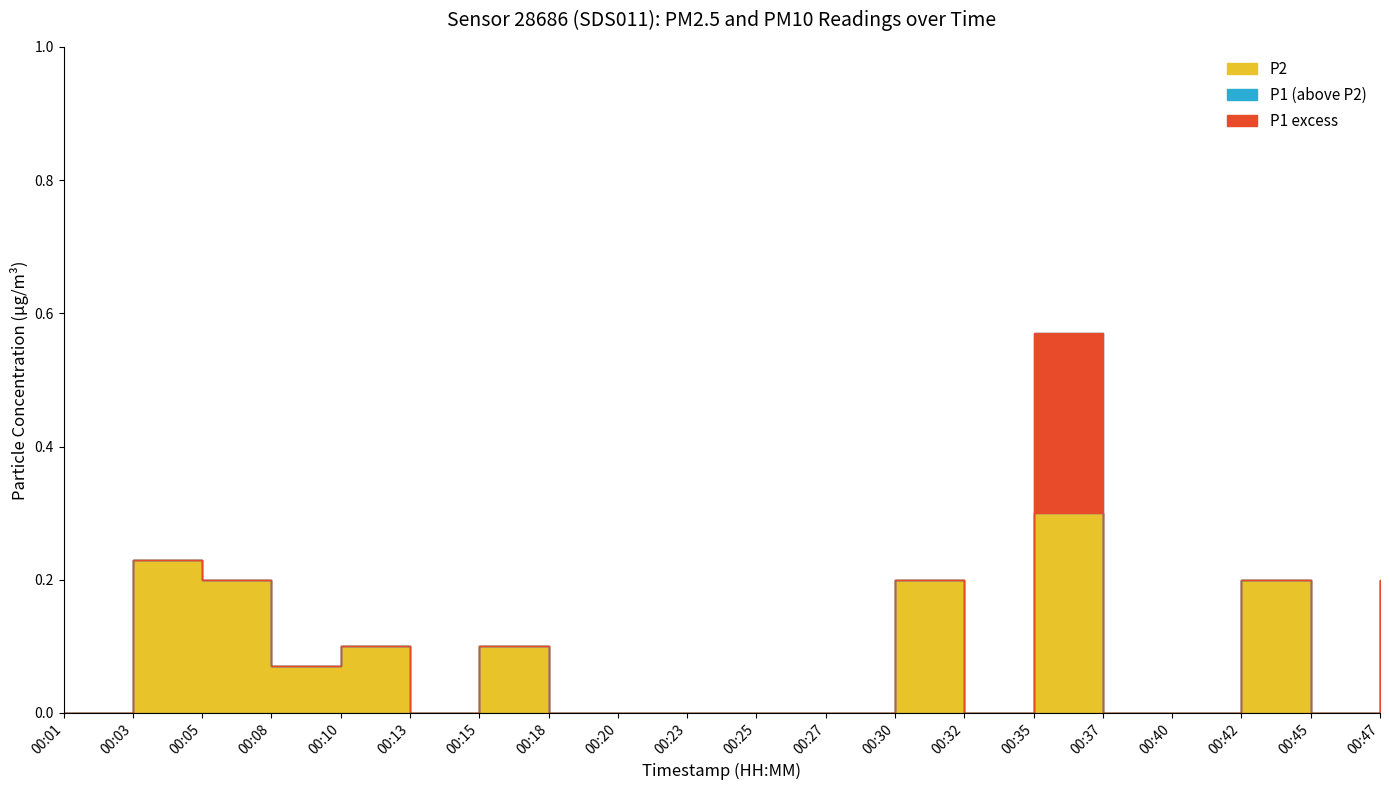

Does the chart have visible grid lines?

No